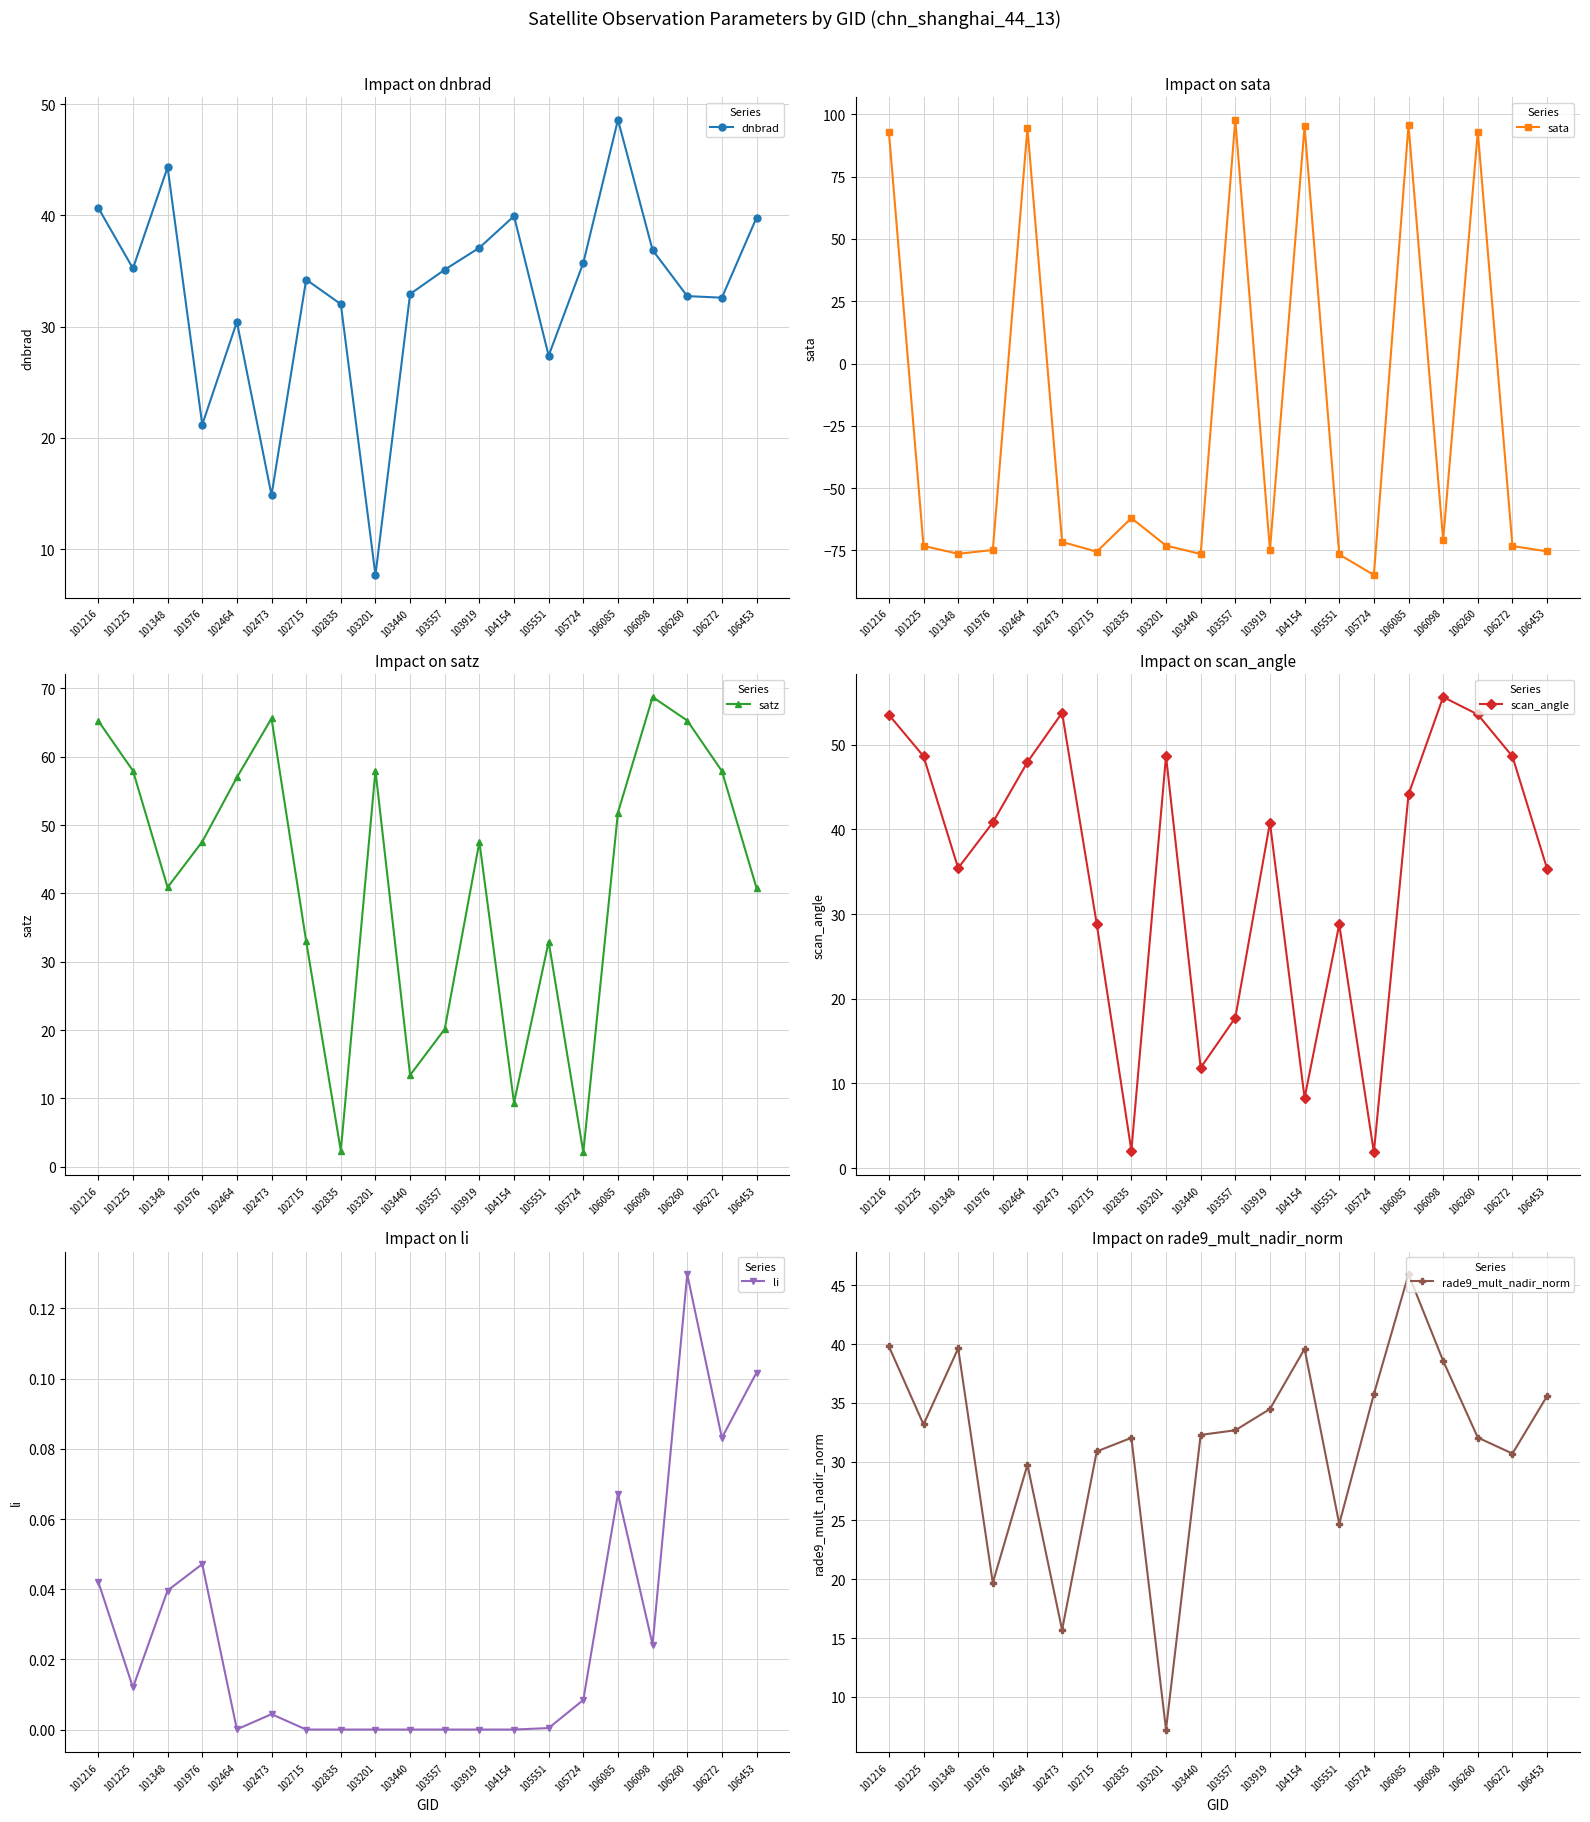

How many lines are shown in the chart?

6